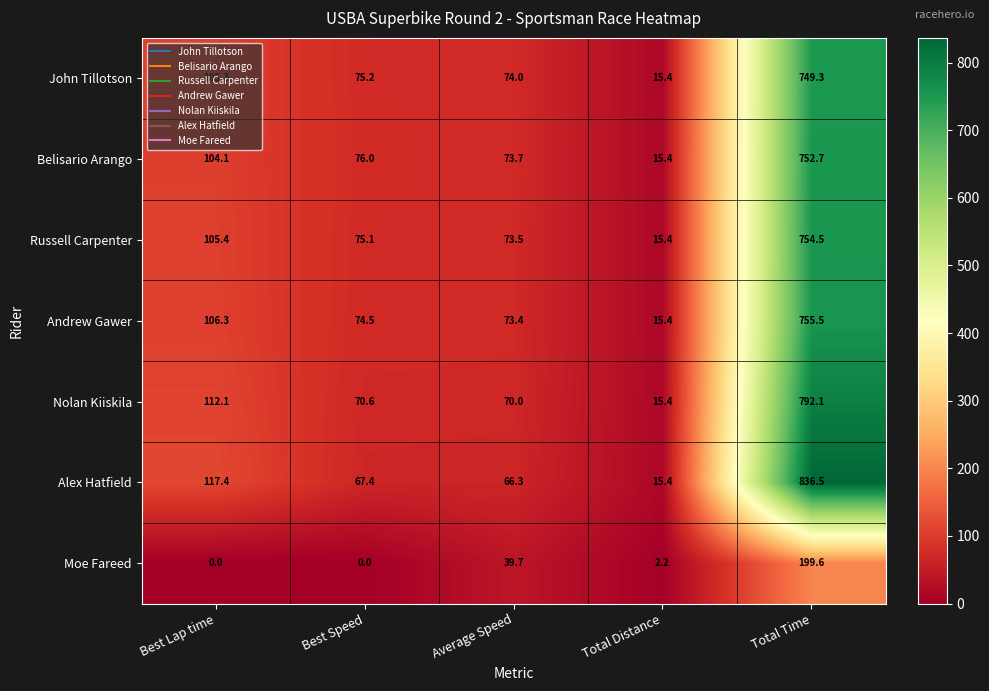

How many values in the Alex Hatfield series exceed 67?

3